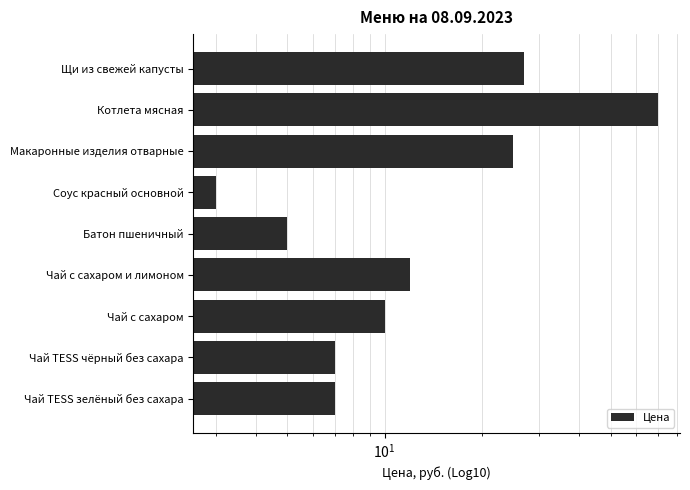

What is the difference between the maximum and minimum values?

67